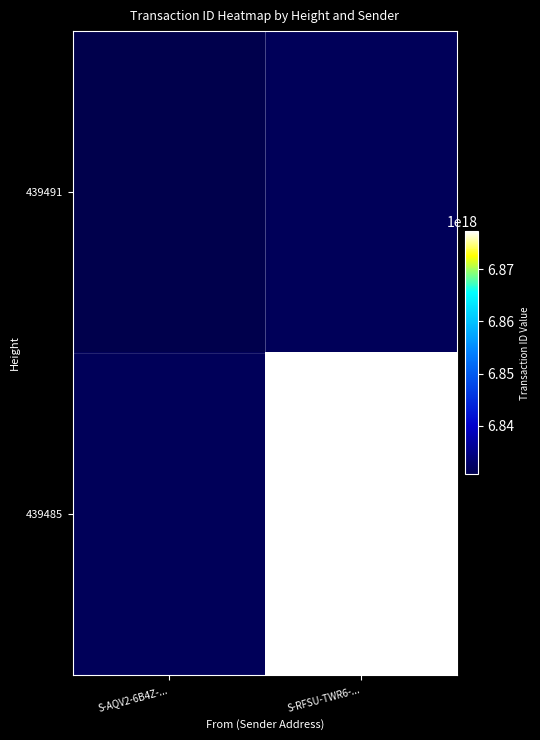

At how many categories does at least one series exceed 6868547469471151104?

1